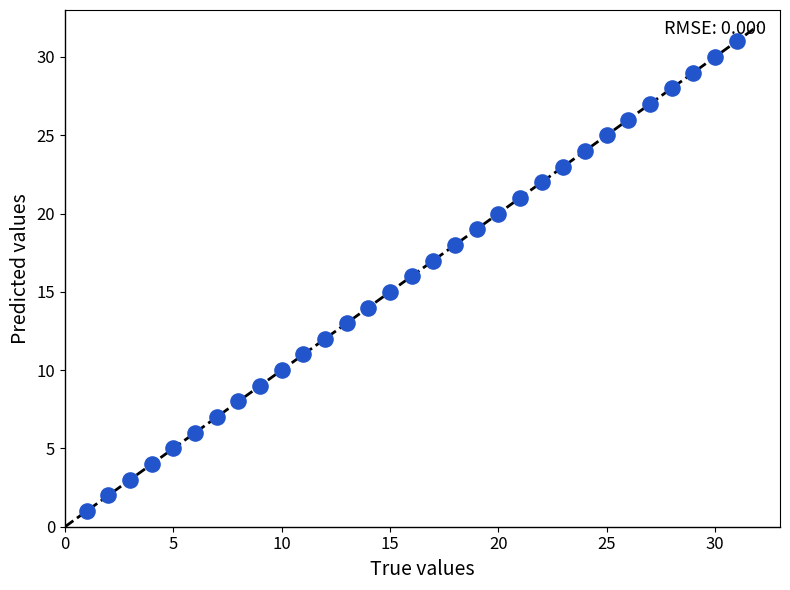

What is the range of X values (max minus min)?

30